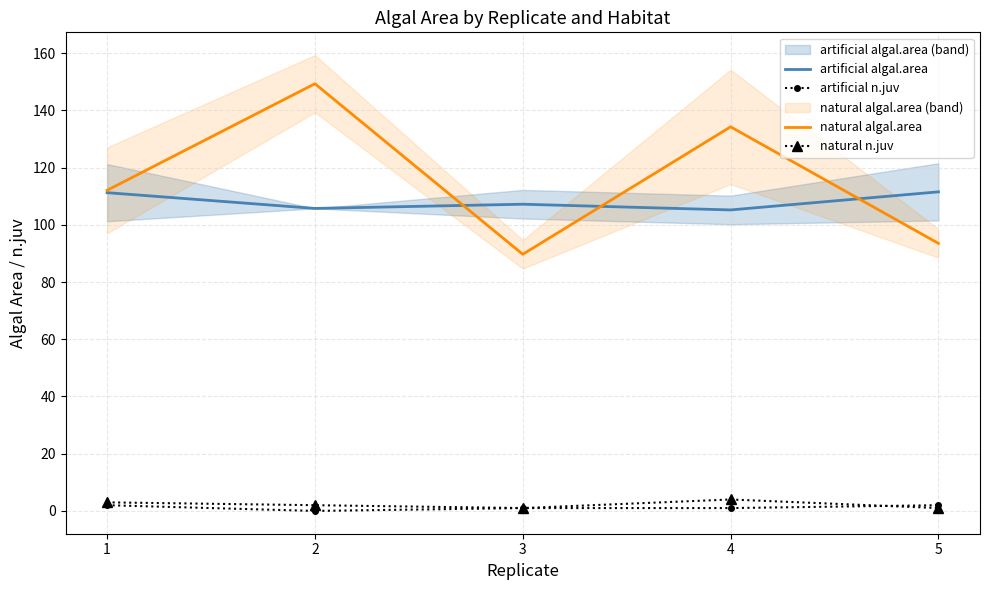

How many interior local peaks does the artificial algal.area series have?

1